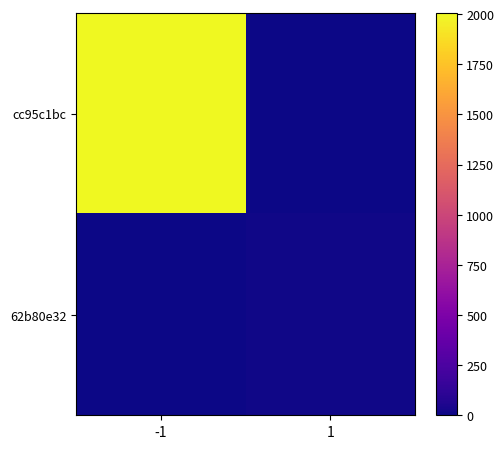

List the series in order of their peak value, highest first.

cc95c1bc, 62b80e32